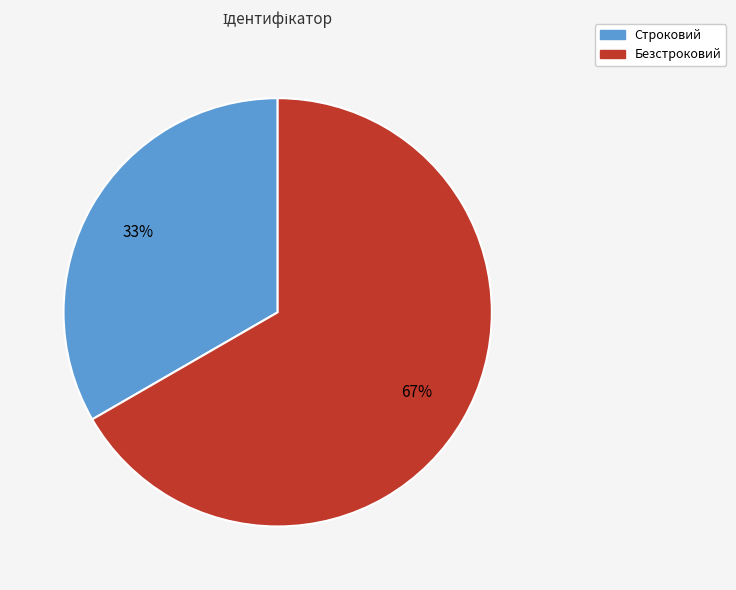

Which slice is the smallest?

Строковий